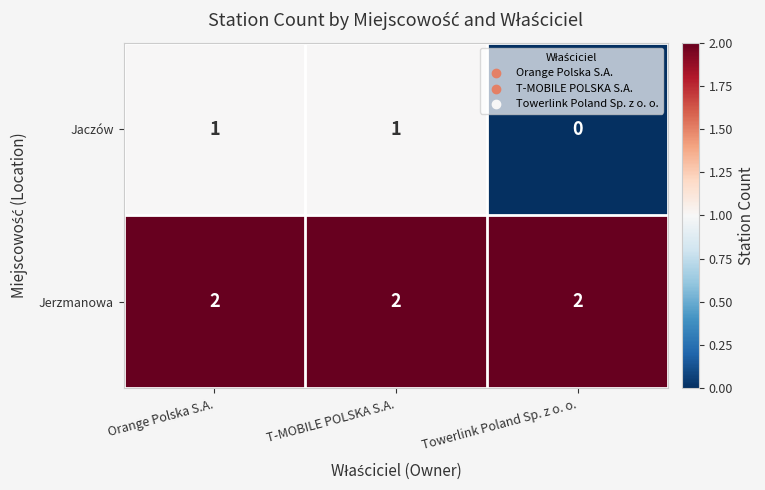

What is the greatest value displayed?

2